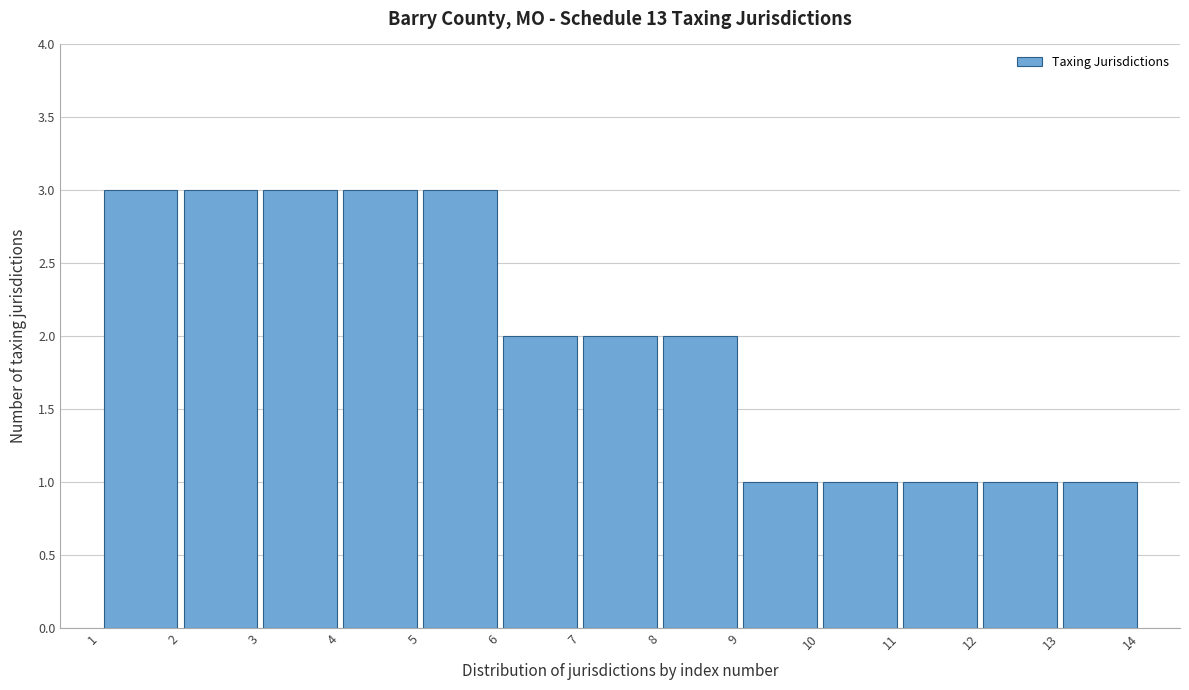

Reading left to right, list every bar in this chart as the range it spans on the x-axis followed by its height. The values are not printed on the chart, so give them approximately, as read against the axis.

1 to 2: 3
2 to 3: 3
3 to 4: 3
4 to 5: 3
5 to 6: 3
6 to 7: 2
7 to 8: 2
8 to 9: 2
9 to 10: 1
10 to 11: 1
11 to 12: 1
12 to 13: 1
13 to 14: 1